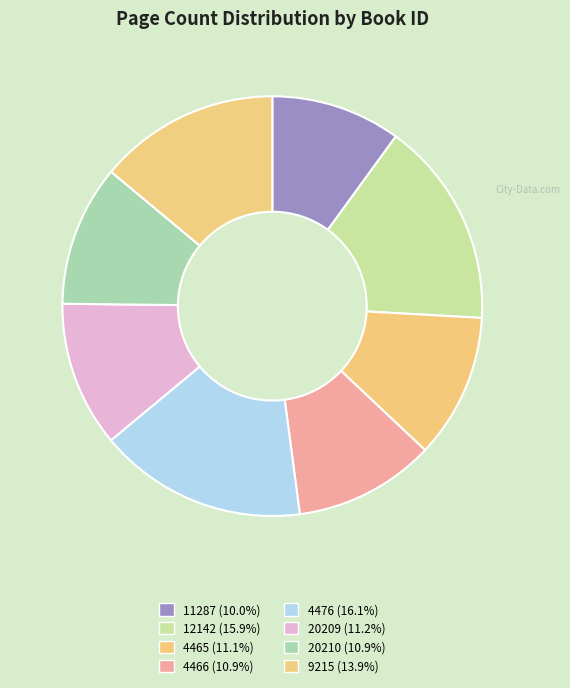

To the nearest percent, what is the difference between the largest and smallest slice percentages?

6%